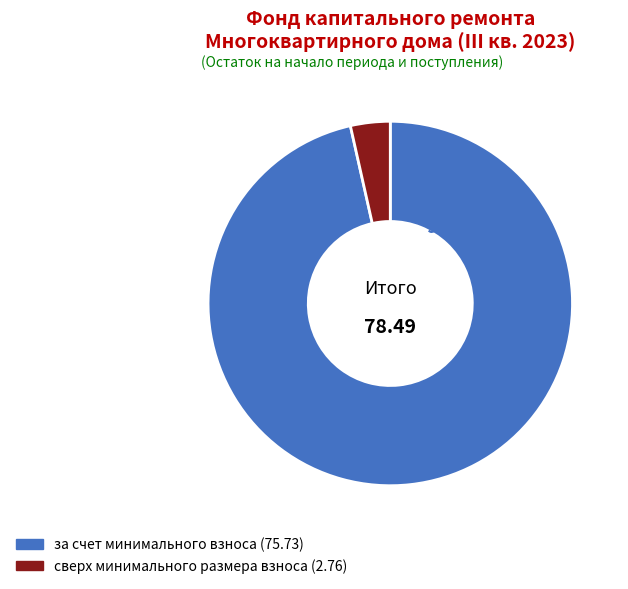

Does сверх минимального размера взноса account for over 50% of the chart?

No